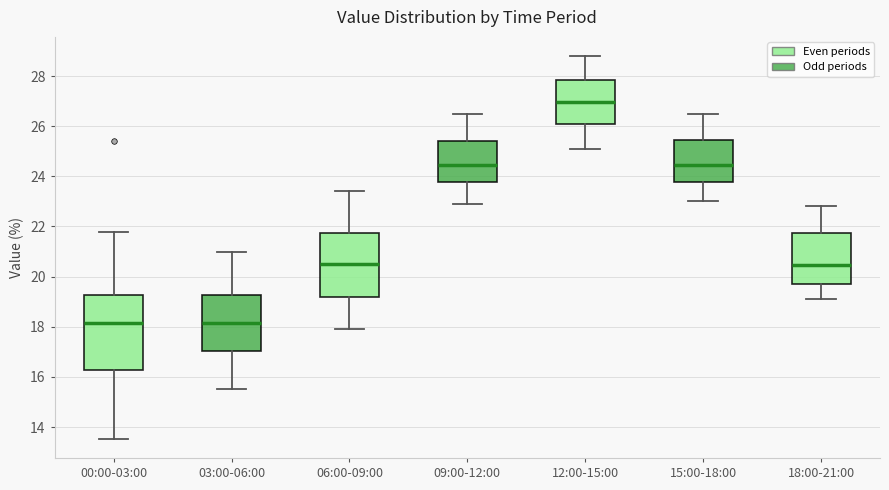

Reading left to right, transcribe this box plot: for each box, give where its median line is, the range the box spans, and where its two whiskers end, as read against the y-axis. The values are not printed on the chart, so give them approximately, as read against the axis.

00:00-03:00: median 18.2, box 16.2 to 19.2, whiskers 13.6 to 21.8
03:00-06:00: median 18.2, box 17.0 to 19.2, whiskers 15.6 to 21.0
06:00-09:00: median 20.6, box 19.2 to 21.8, whiskers 18.0 to 23.4
09:00-12:00: median 24.4, box 23.8 to 25.4, whiskers 23.0 to 26.6
12:00-15:00: median 27.0, box 26.0 to 27.8, whiskers 25.2 to 28.8
15:00-18:00: median 24.4, box 23.8 to 25.4, whiskers 23.0 to 26.6
18:00-21:00: median 20.4, box 19.8 to 21.8, whiskers 19.2 to 22.8